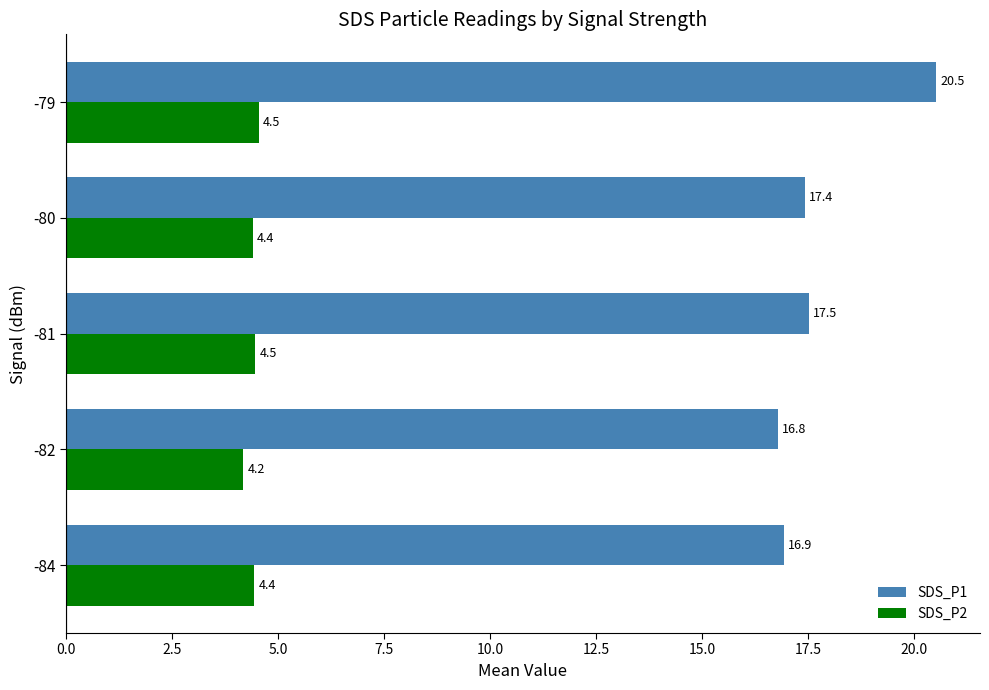

At which label is SDS_P2 closest to 4?

-82